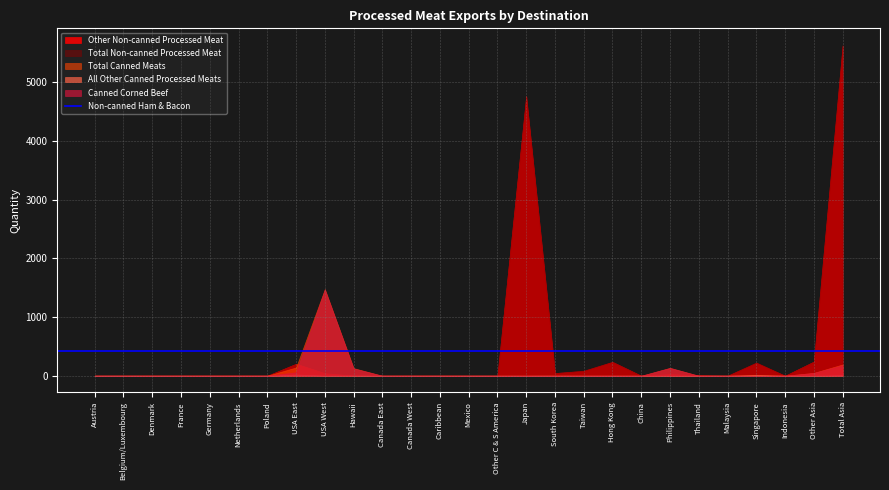

What is the highest value of the Total Canned Meats series?

1477.2